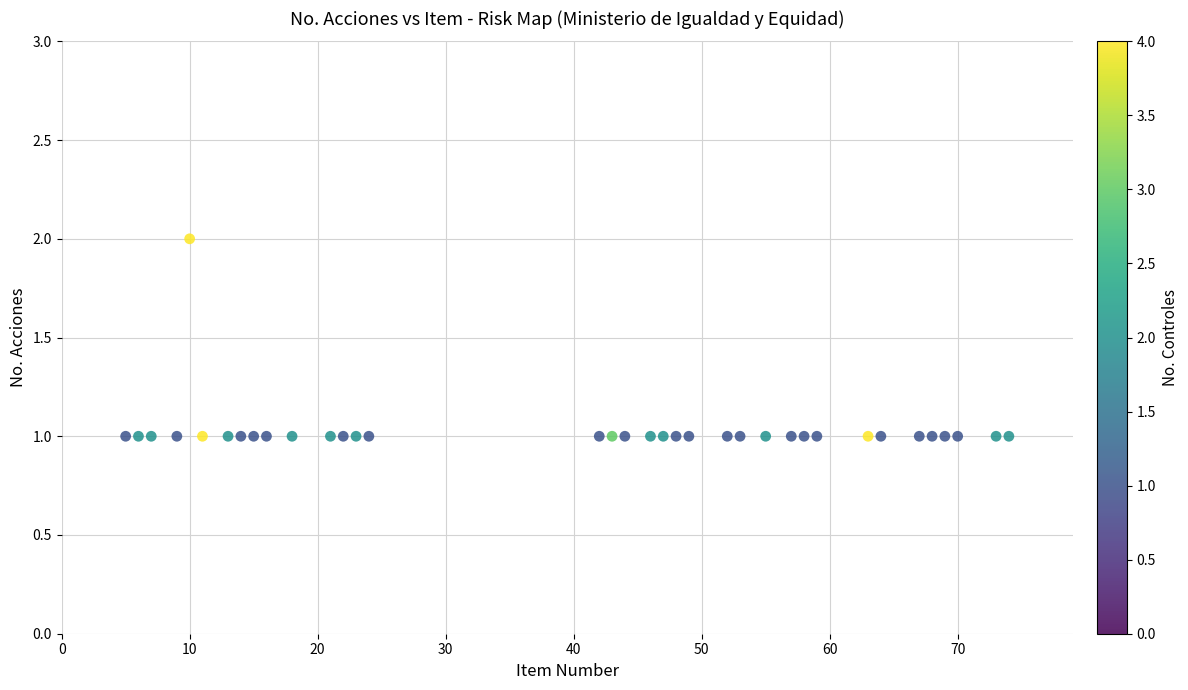

What is the range of X values (max minus min)?

69